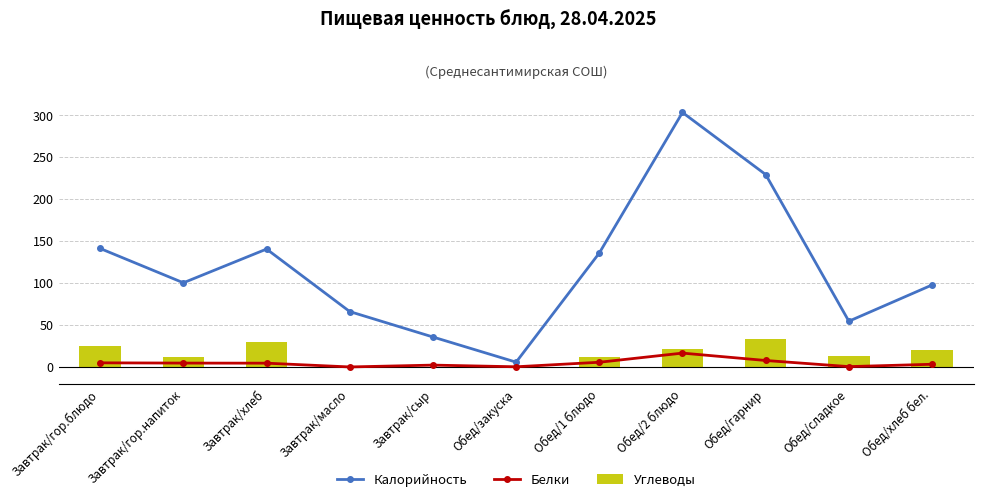

What is the value of the Калорийность bar at the 10th from the left?

54.6